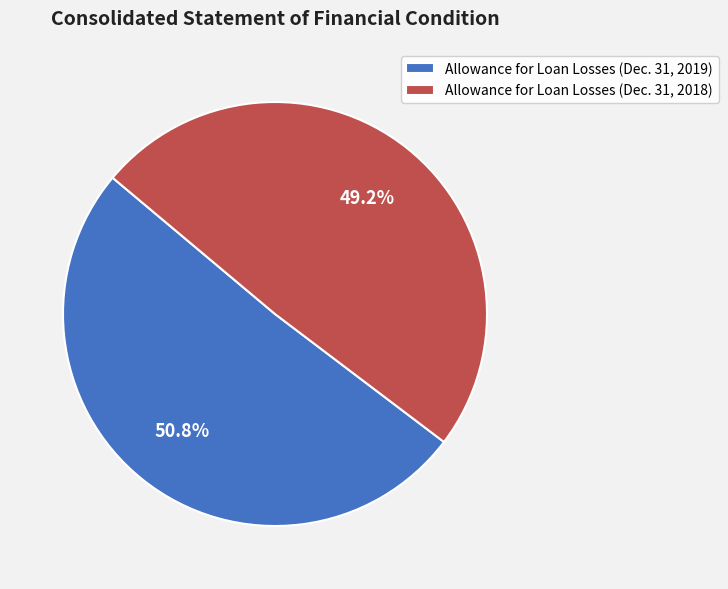

To the nearest percent, what is the combined percentage of Allowance for Loan Losses (Dec. 31, 2019) and Allowance for Loan Losses (Dec. 31, 2018)?

100%